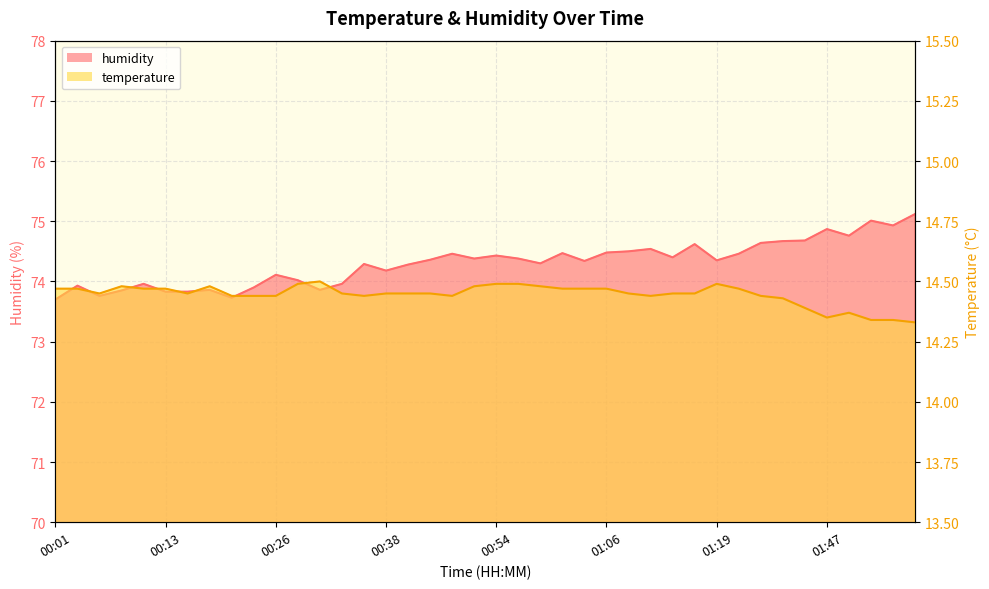

Does the chart display data point markers on the line(s)?

No